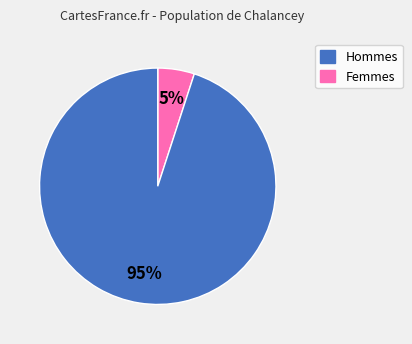

Is there any slice that represents more than half of the pie?

Yes